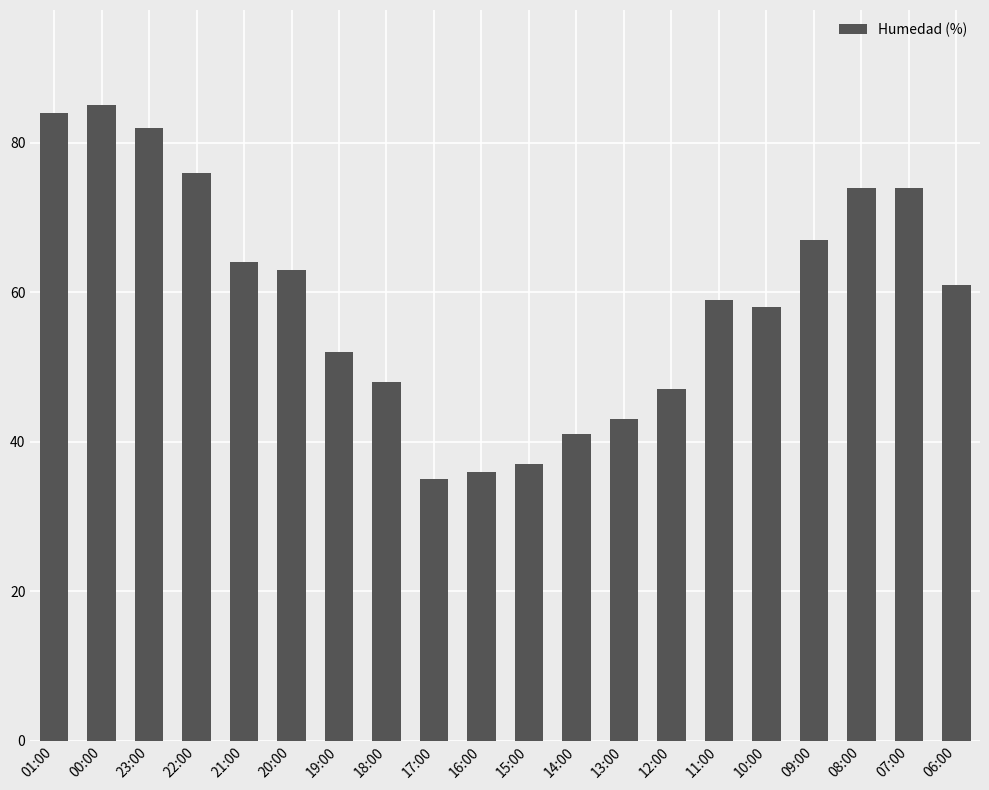

What is the label of the 20th bar from the right?

01:00